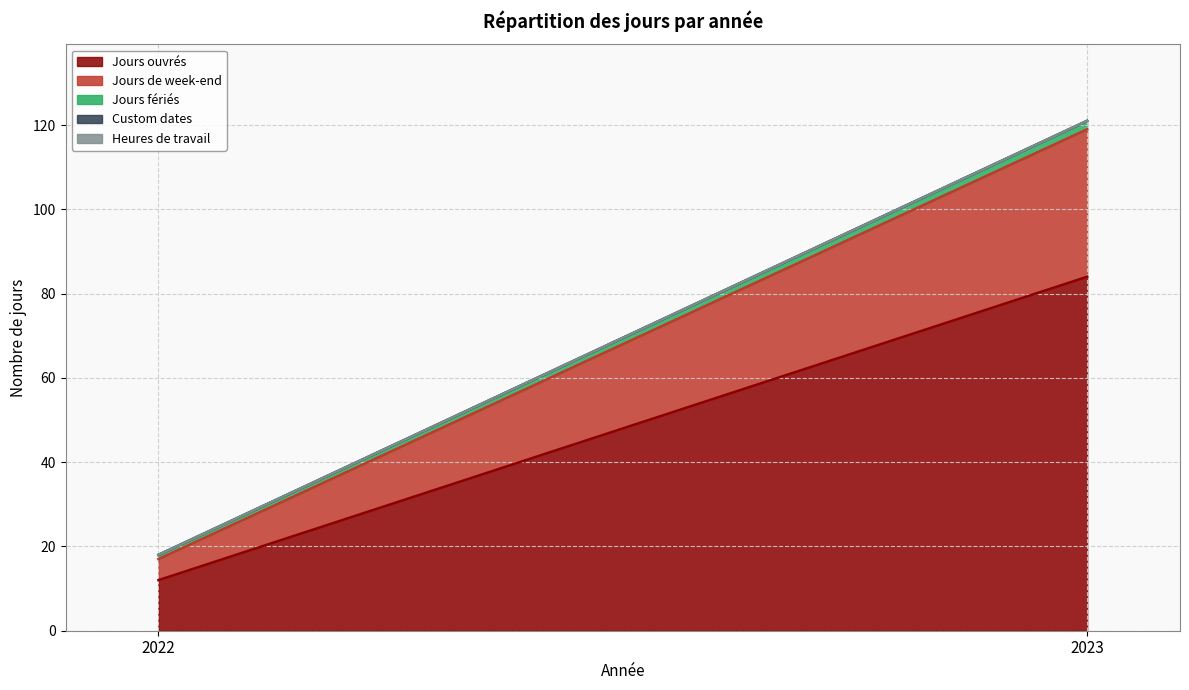

What is the spread (max minus min) of values at 2022?

12